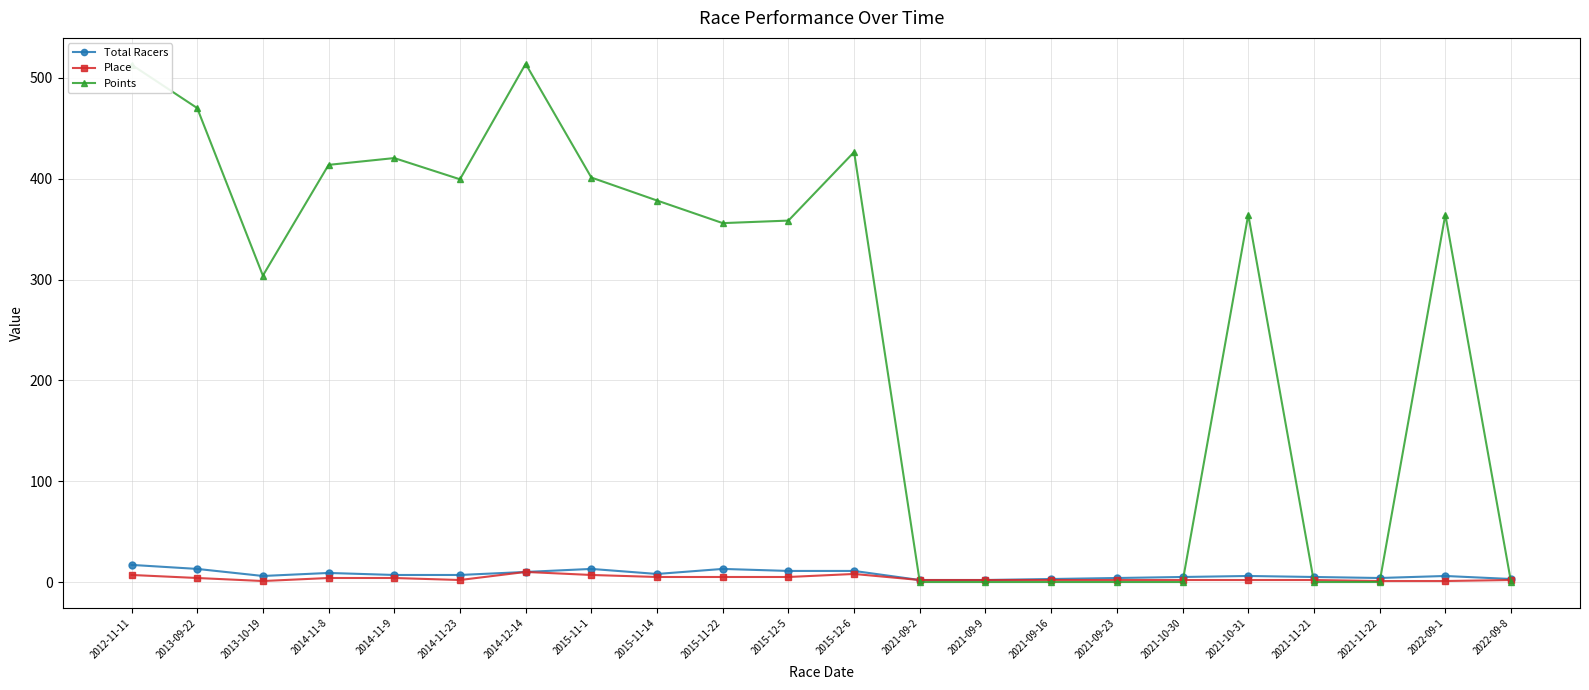

What is the maximum value shown in the chart?

514.0